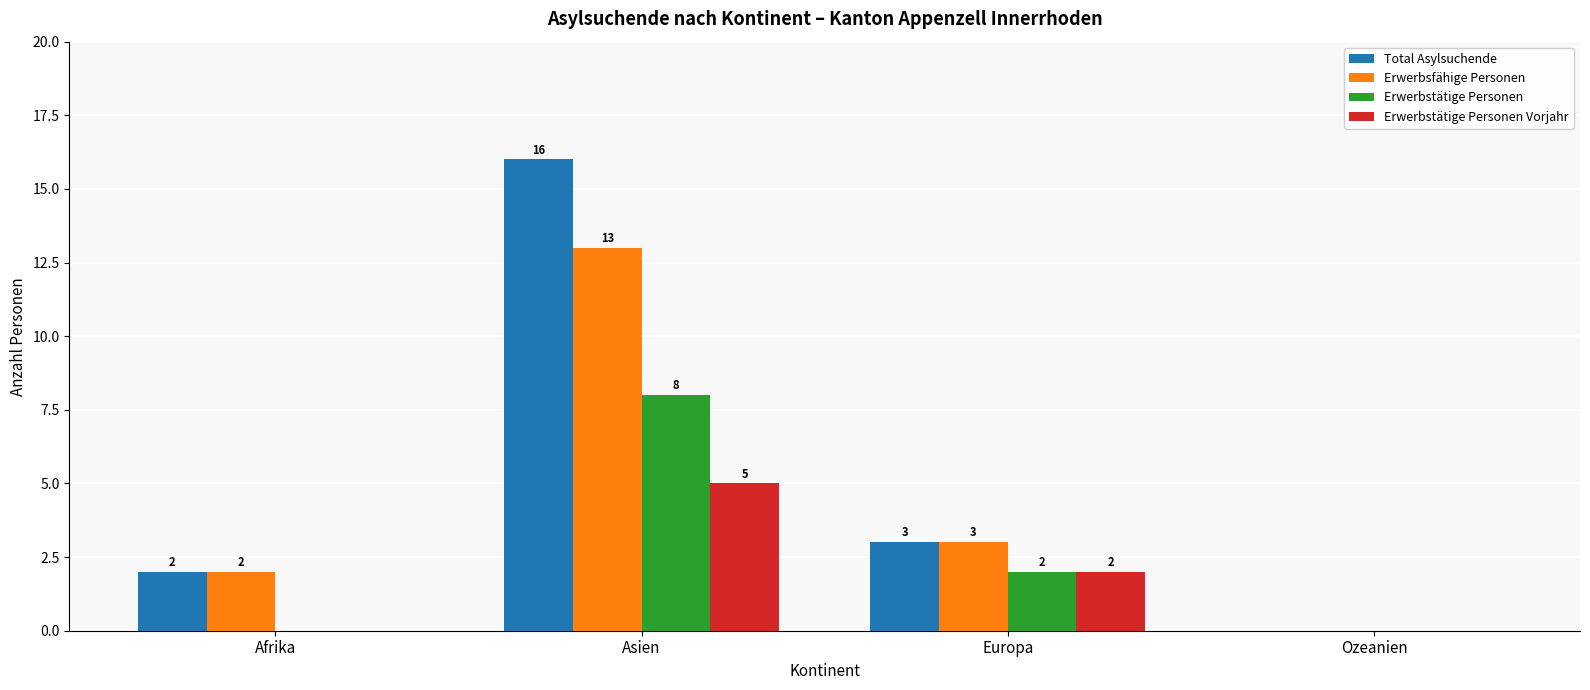

Between Afrika and Asien, which series saw the biggest shift?

Total Asylsuchende